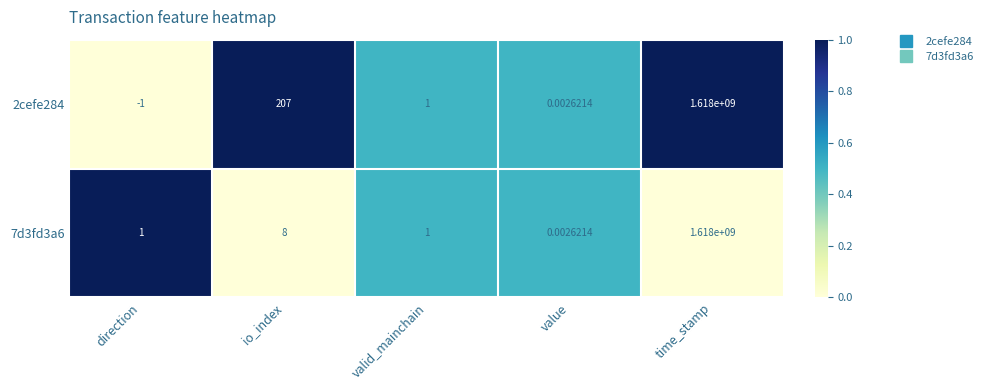

At which label does 2cefe284 first exceed 1?

io_index